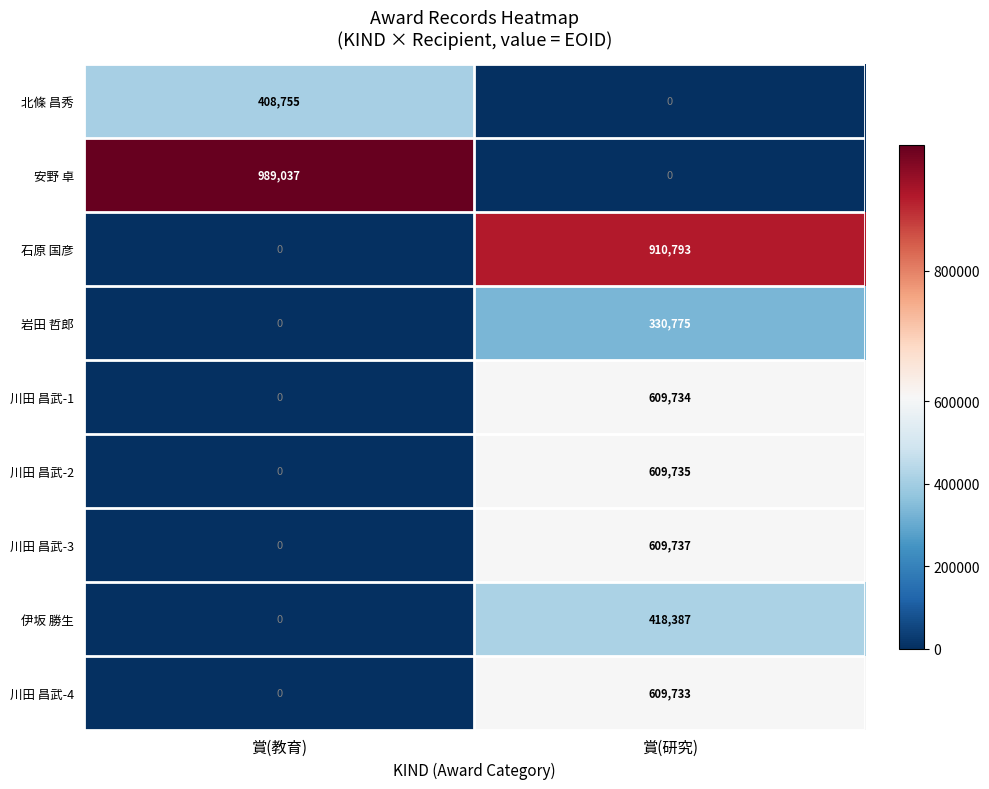

Which series has the largest total across all categories?

安野 卓